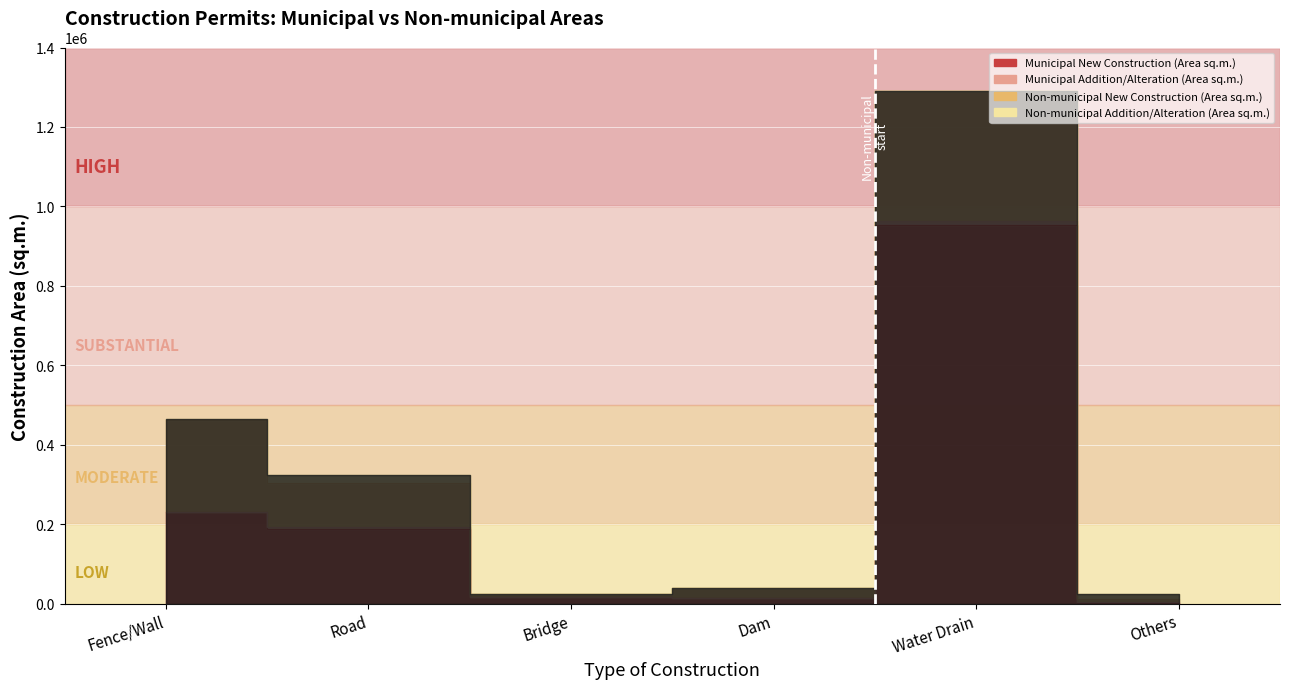

What is the label of the 1st point from the right?

Others